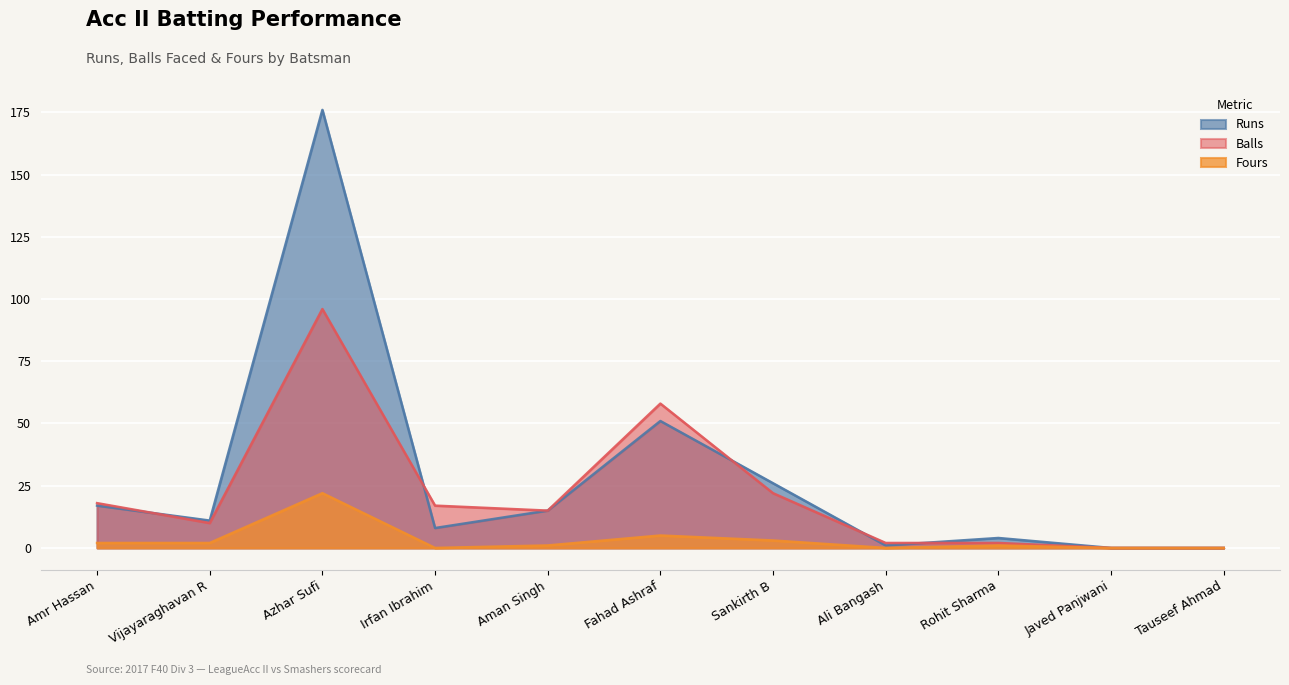

List the labels in order of Balls value, largest first.

Azhar Sufi, Fahad Ashraf, Sankirth B, Amr Hassan, Irfan Ibrahim, Aman Singh, Vijayaraghavan R, Ali Bangash, Rohit Sharma, Javed Panjwani, Tauseef Ahmad